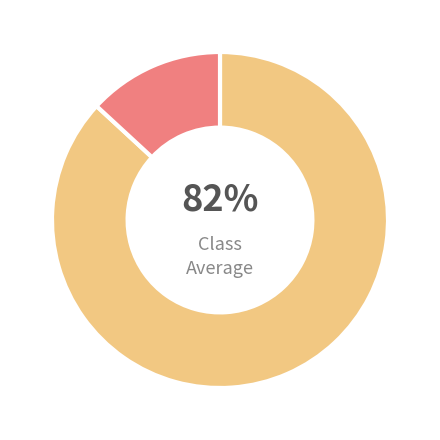

Does 20898 represent more than half of the total?

Yes